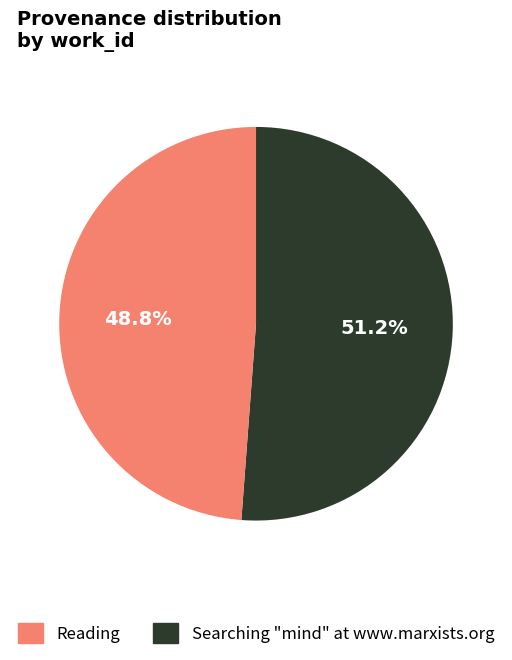

Does any single category account for the majority?

Yes